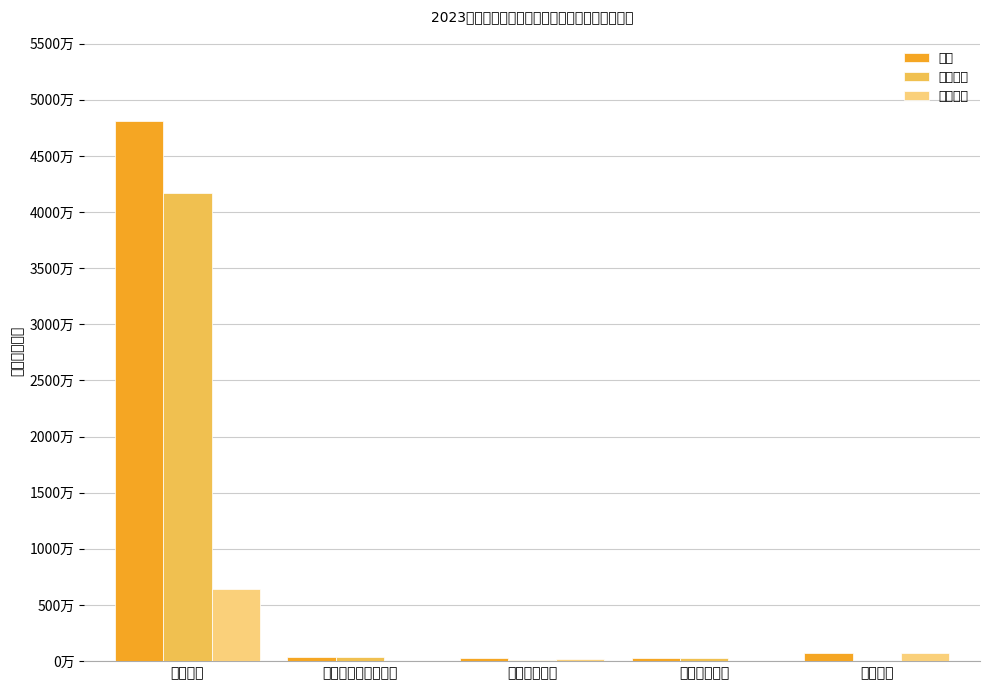

What is the label of the 1st bar from the right?

其他支出